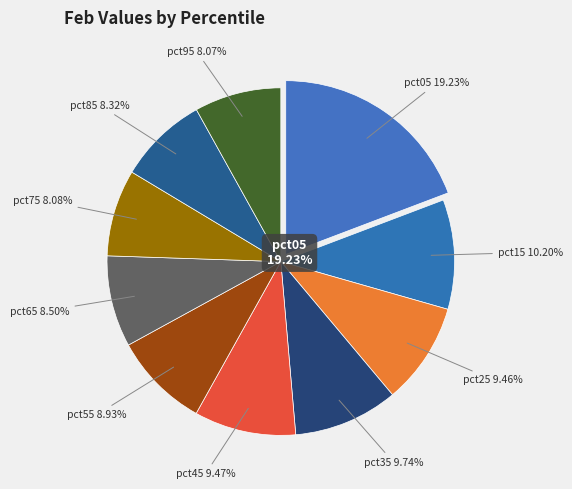

What is the largest slice in the pie chart?

pct05